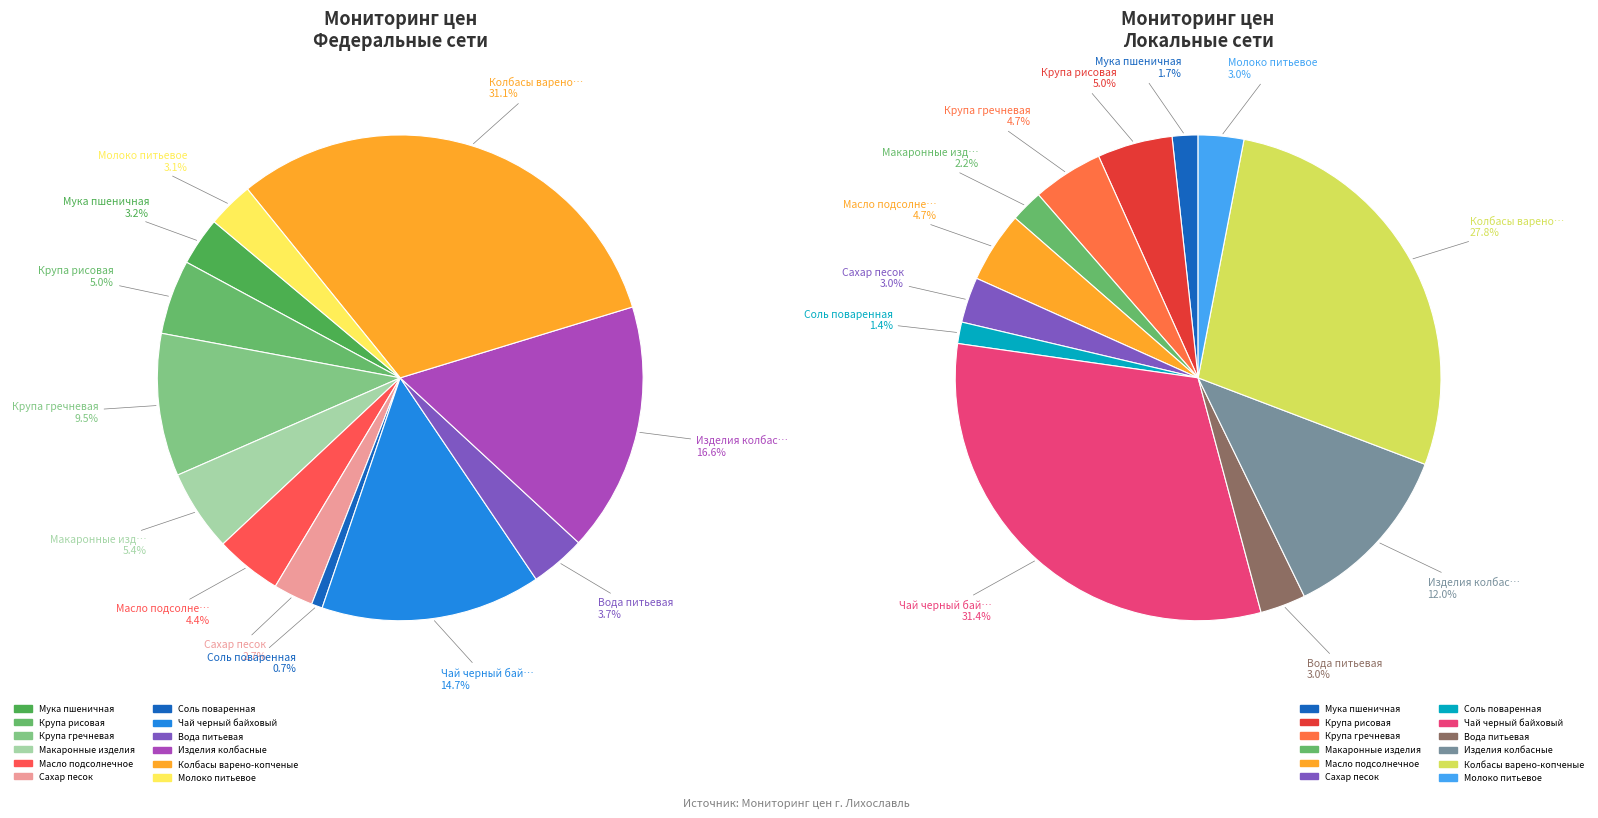

Is Макаронные изделия the majority of the pie?

No